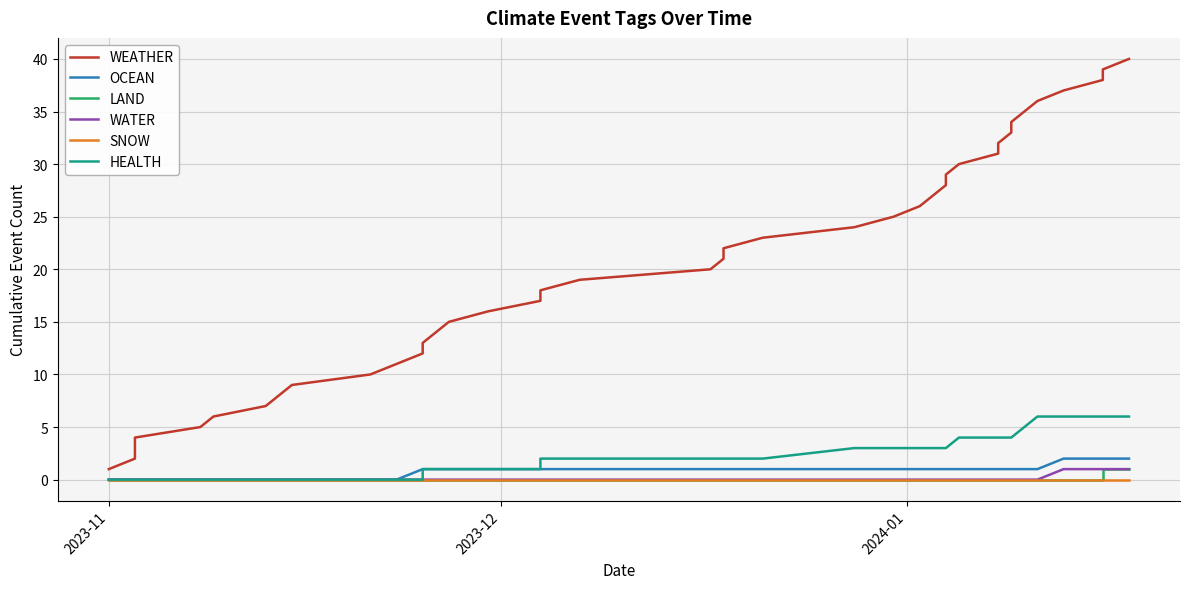

What is the maximum value shown in the chart?

40